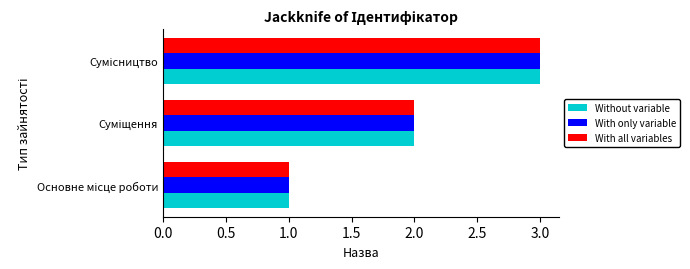

What are all the series names shown in the legend?

Without variable, With only variable, With all variables